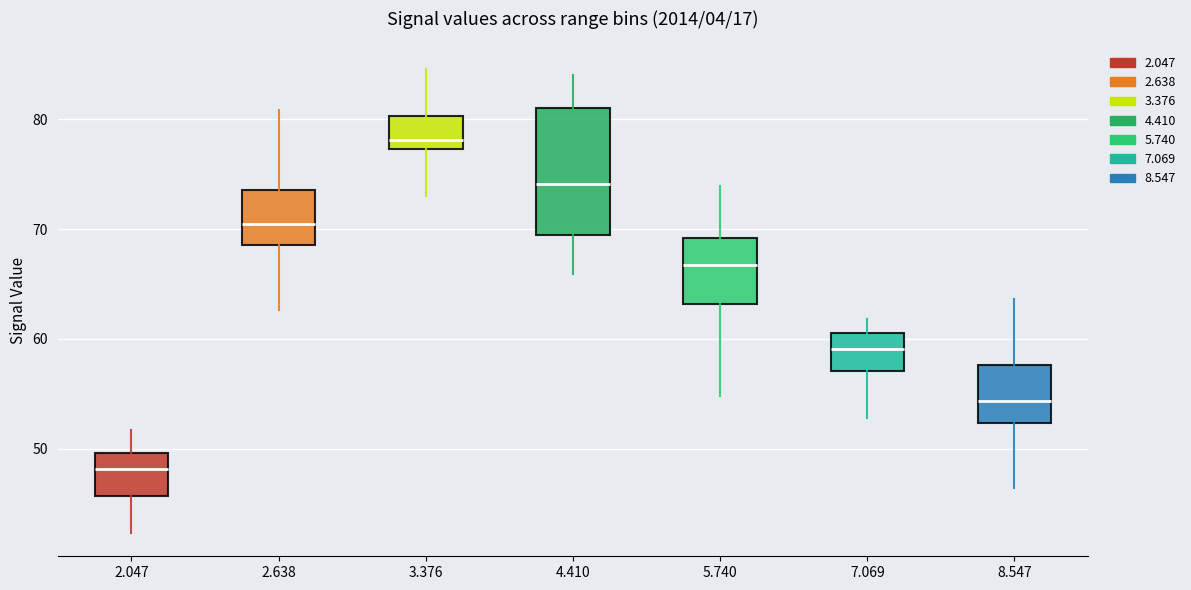

Reading left to right, read every box against the y-axis: the position of its median line, the range the box covers, and the ends of its whiskers. The values are not printed on the chart, so give them approximately, as read against the axis.

2.047: median 48, box 46 to 50, whiskers 42 to 52
2.638: median 71, box 69 to 74, whiskers 63 to 81
3.376: median 78, box 77 to 80, whiskers 73 to 85
4.410: median 74, box 69 to 81, whiskers 66 to 84
5.740: median 67, box 63 to 69, whiskers 55 to 74
7.069: median 59, box 57 to 61, whiskers 53 to 62
8.547: median 54, box 52 to 58, whiskers 46 to 64